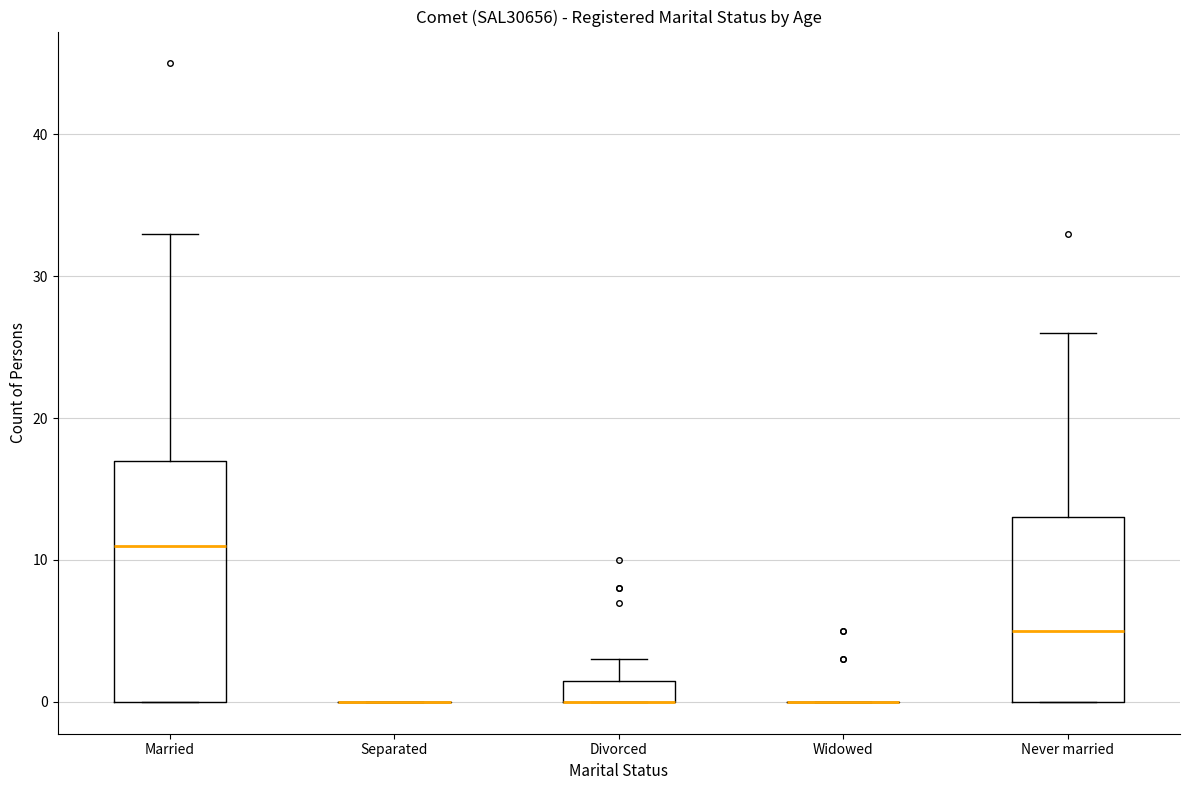

Reading left to right, transcribe this box plot: for each box, give where its median line is, the range the box spans, and where its two whiskers end, as read against the y-axis. The values are not printed on the chart, so give them approximately, as read against the axis.

Married: median 11, box 0 to 17, whiskers 0 to 33
Separated: box collapsed to a line at 0, whiskers 0 to 0
Divorced: median 0 (drawn on the box's lower edge), box 0 to 2, whiskers 0 to 3
Widowed: box collapsed to a line at 0, whiskers 0 to 0
Never married: median 5, box 0 to 13, whiskers 0 to 26